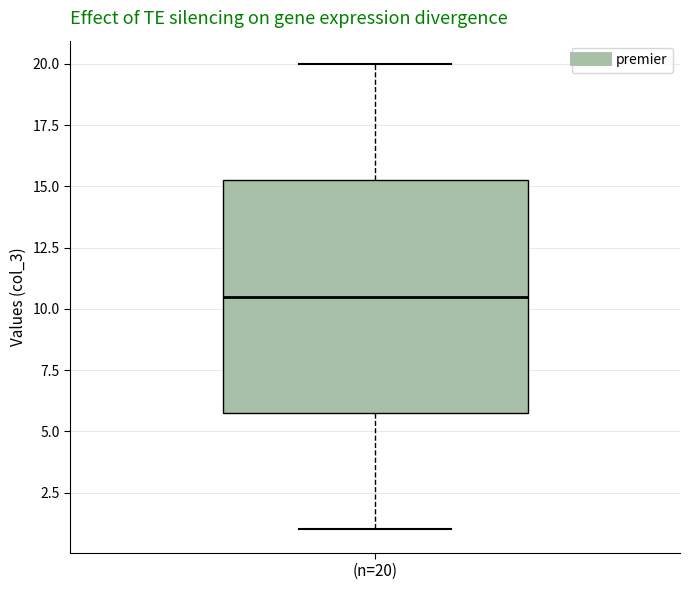

Where does the upper whisker of the box for (n=20) end on the y-axis? The values are not printed on the chart, so give them approximately, as read against the axis.

20.0